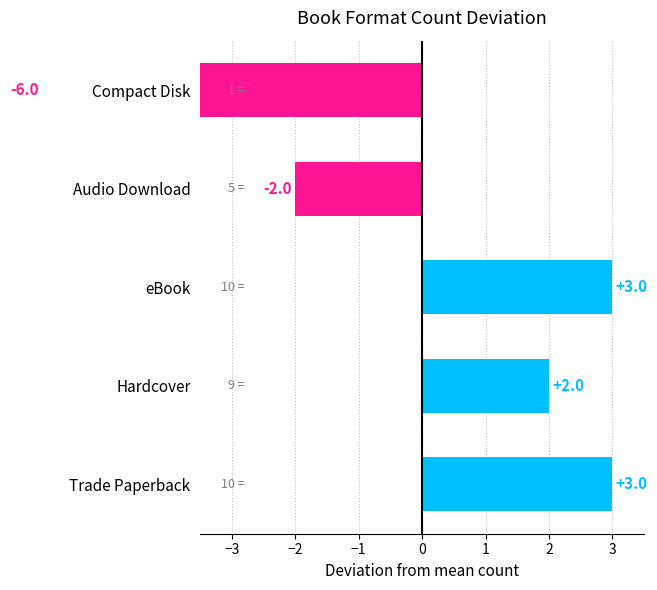

What is the maximum value shown in the chart?

3